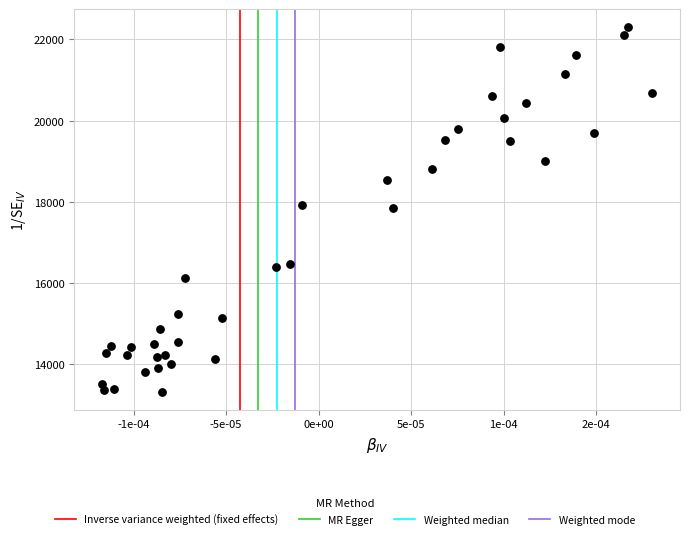

What is the range of Y values (max minus min)?

8969.1